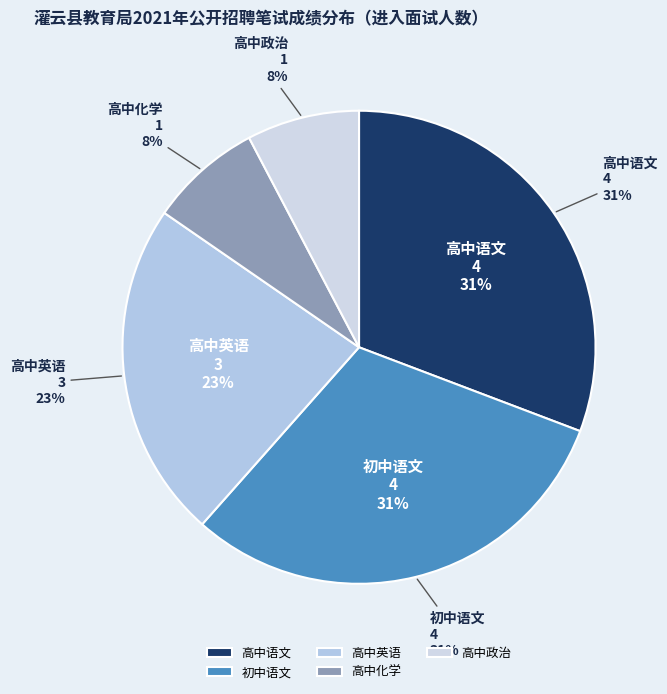

Is there a majority slice in this chart?

No